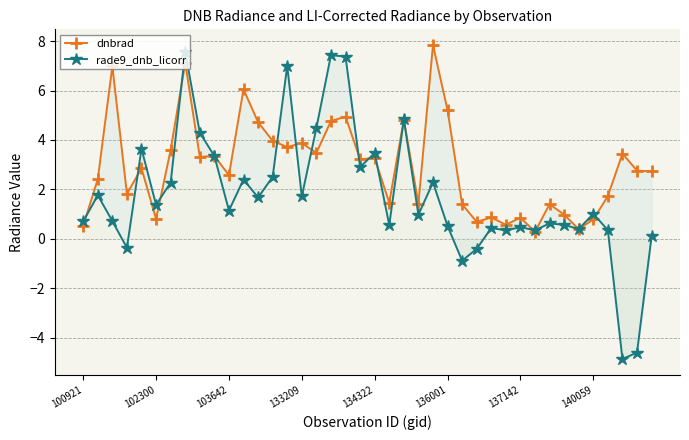

Reading left to right, list all the values displayed in this chart.

dnbrad: 0.5	2.4	7.0	1.8	2.9	0.8	3.6	7.1	3.3	3.4	2.6	6.0	4.7	4.0	3.7	3.9	3.5	4.8	4.9	3.2	3.3	1.5	4.8	1.4	7.8	5.2	1.4	0.7	0.9	0.6	0.9	0.3	1.4	1.0	0.4	0.8	1.7	3.4	2.8	2.7
rade9_dnb_licorr: 0.7	1.8	0.7	-0.4	3.6	1.4	2.3	7.6	4.3	3.4	1.1	2.4	1.7	2.5	7.0	1.7	4.5	7.4	7.4	2.9	3.5	0.6	4.8	1.0	2.3	0.5	-0.9	-0.4	0.4	0.3	0.5	0.3	0.6	0.6	0.4	1.0	0.3	-4.9	-4.6	0.1